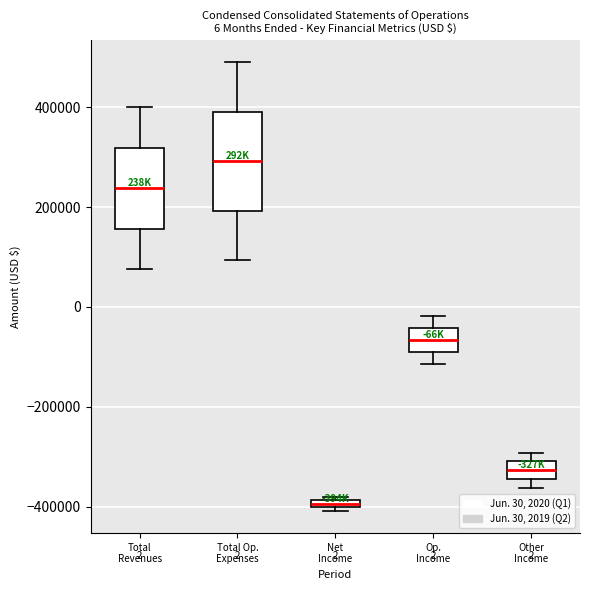

Which box has the highest median line?

Total Op. Expenses